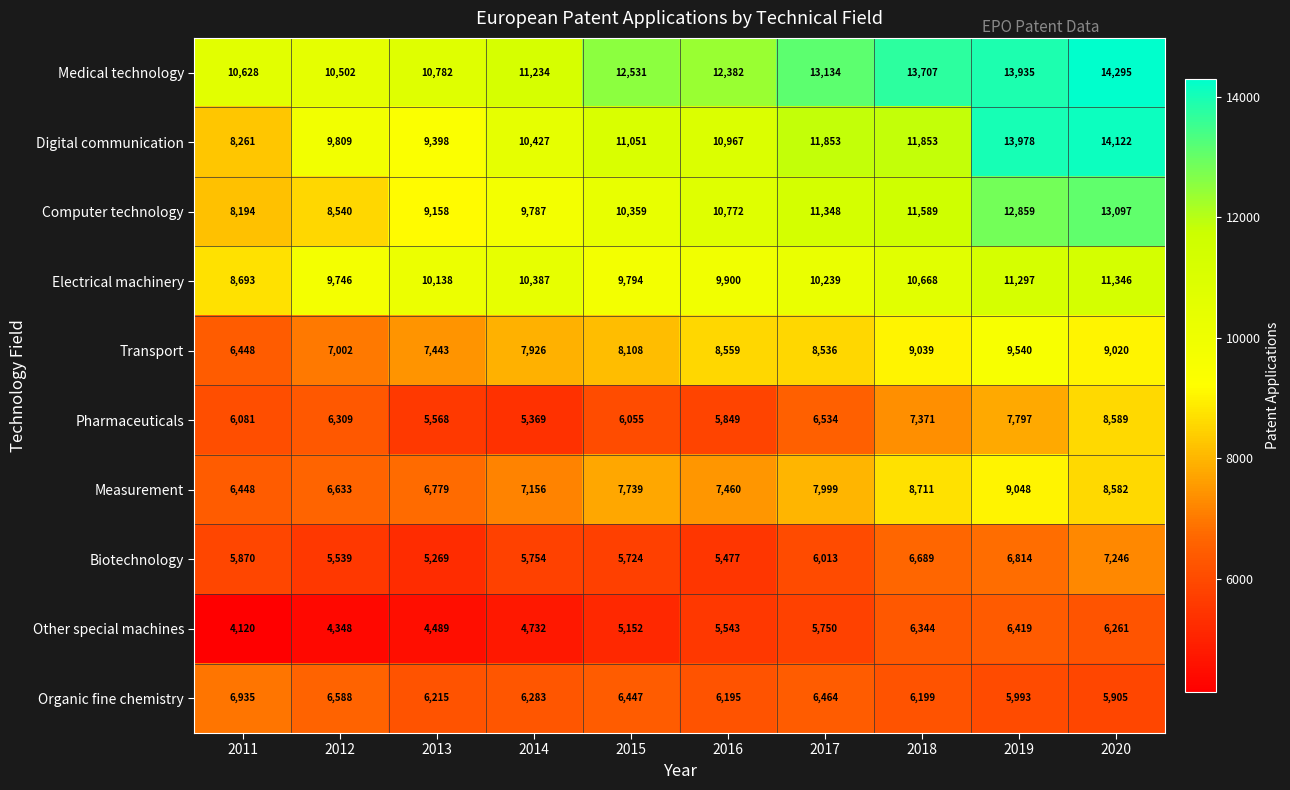

At how many categories does at least one series exceed 6931?

10